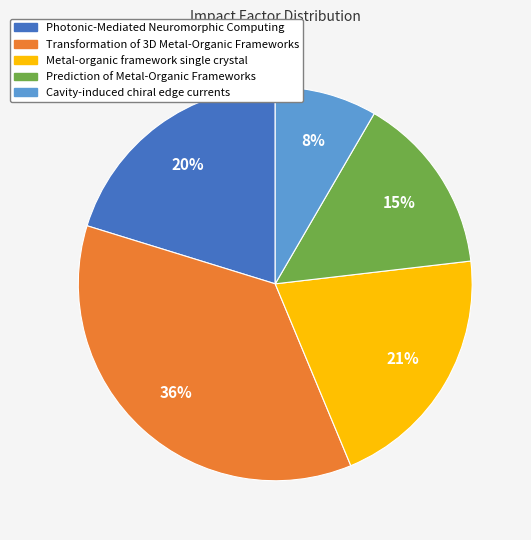

To the nearest percent, what portion does Metal-organic framework single crystal represent?

21%